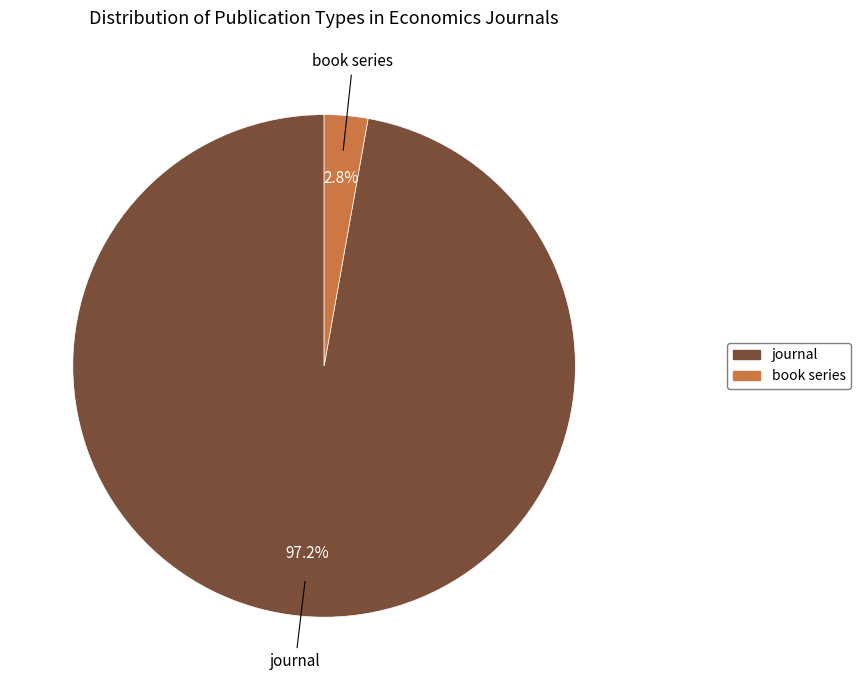

What is the majority slice?

journal